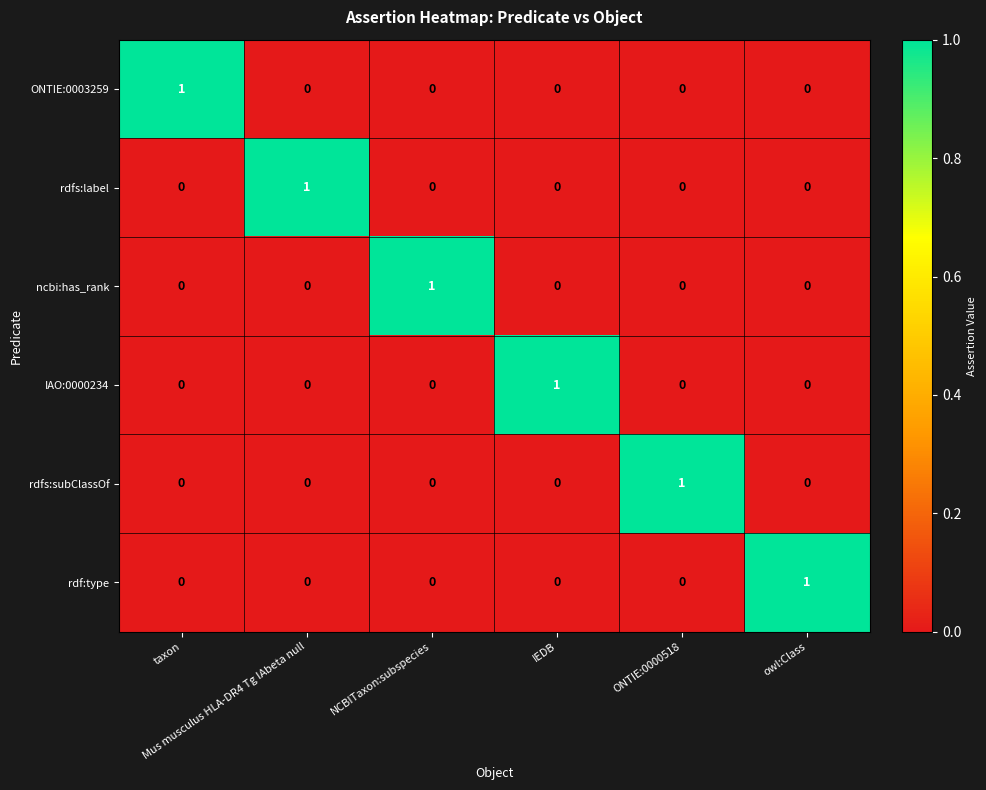

At how many categories does at least one series exceed 0?

6